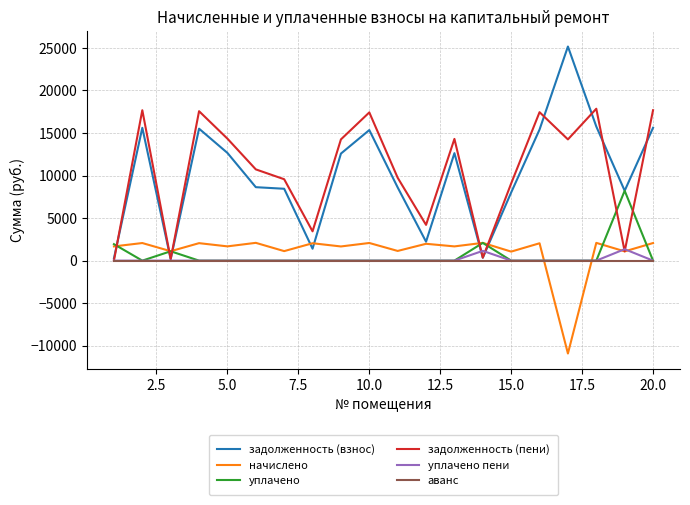

In задолженность (пени), how many points are lower than both neighbors (excluding endpoints)?

6